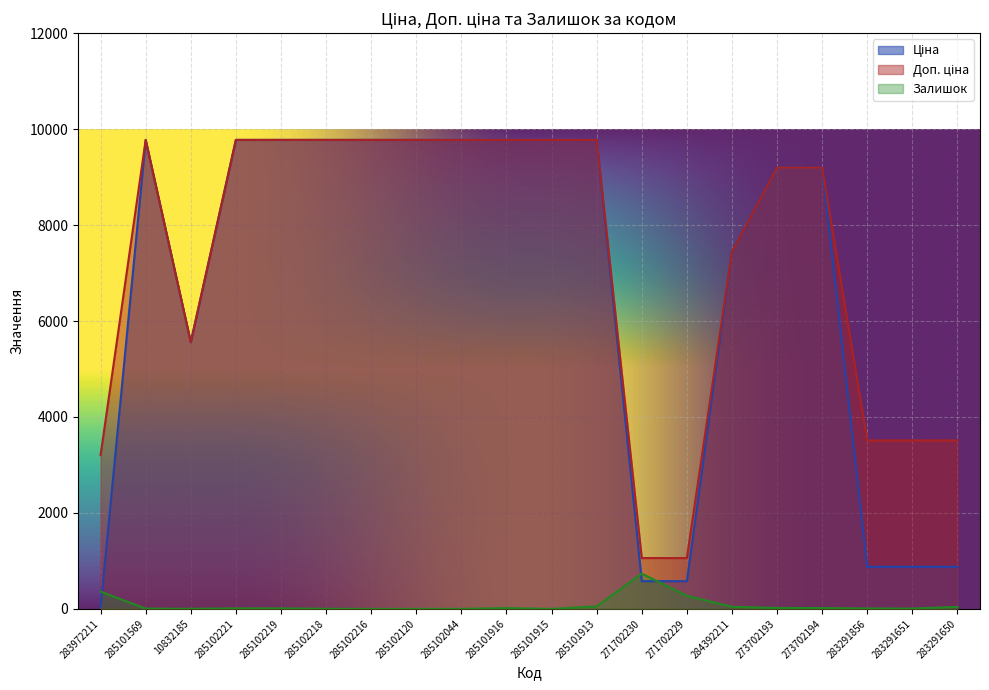

At which label does Ціна first exceed 9775?

285101569